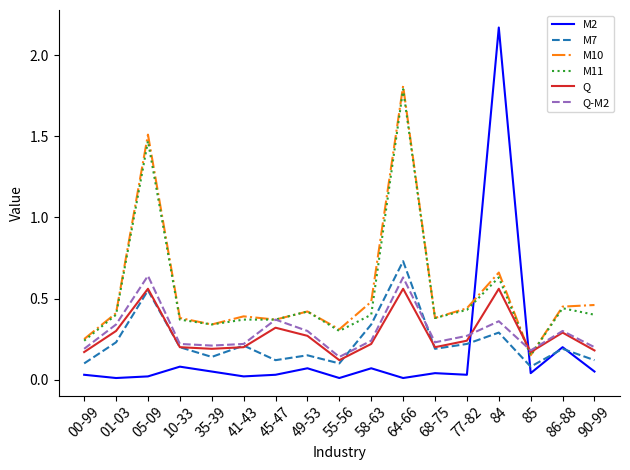

How many times do M2 and M11 cross each other?

2